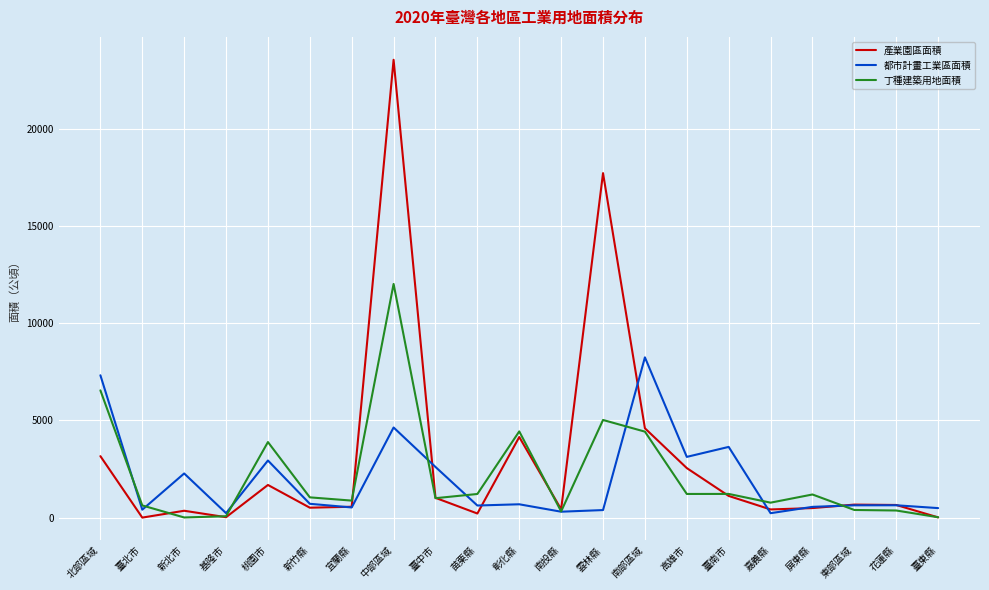

At which category is the sum across all series the highest?

中部區域